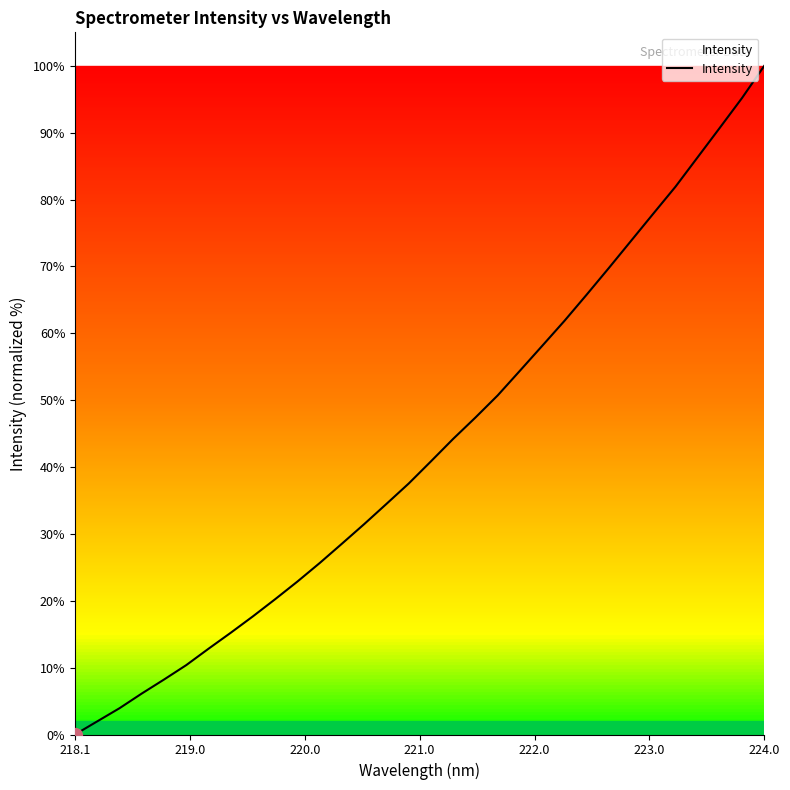

What is the difference between the maximum and minimum values?

100.0